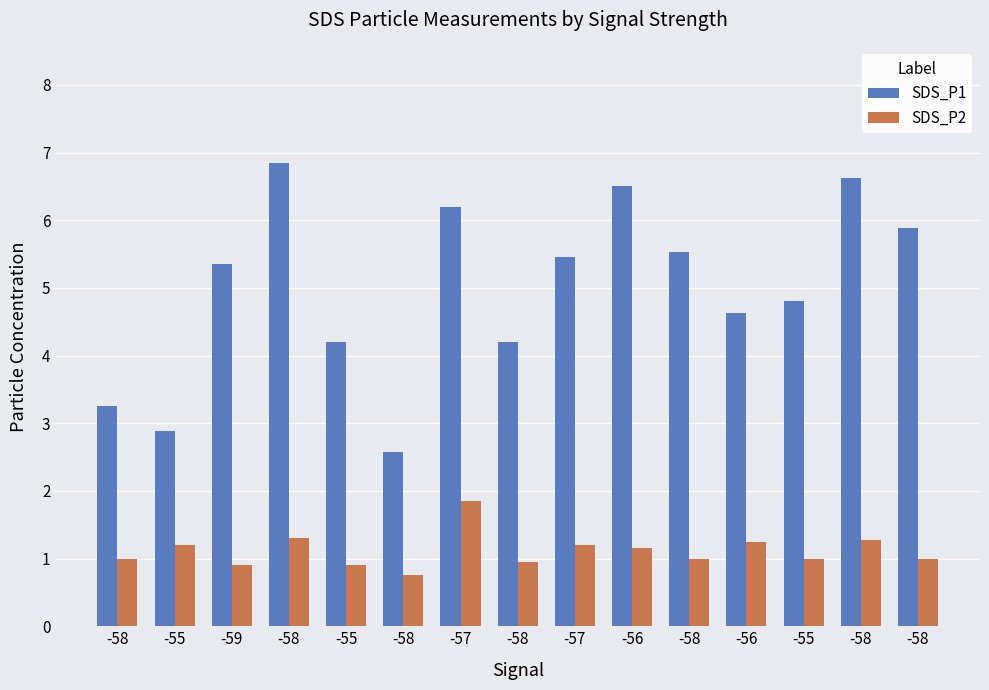

Count the number of categories in the chart.

15